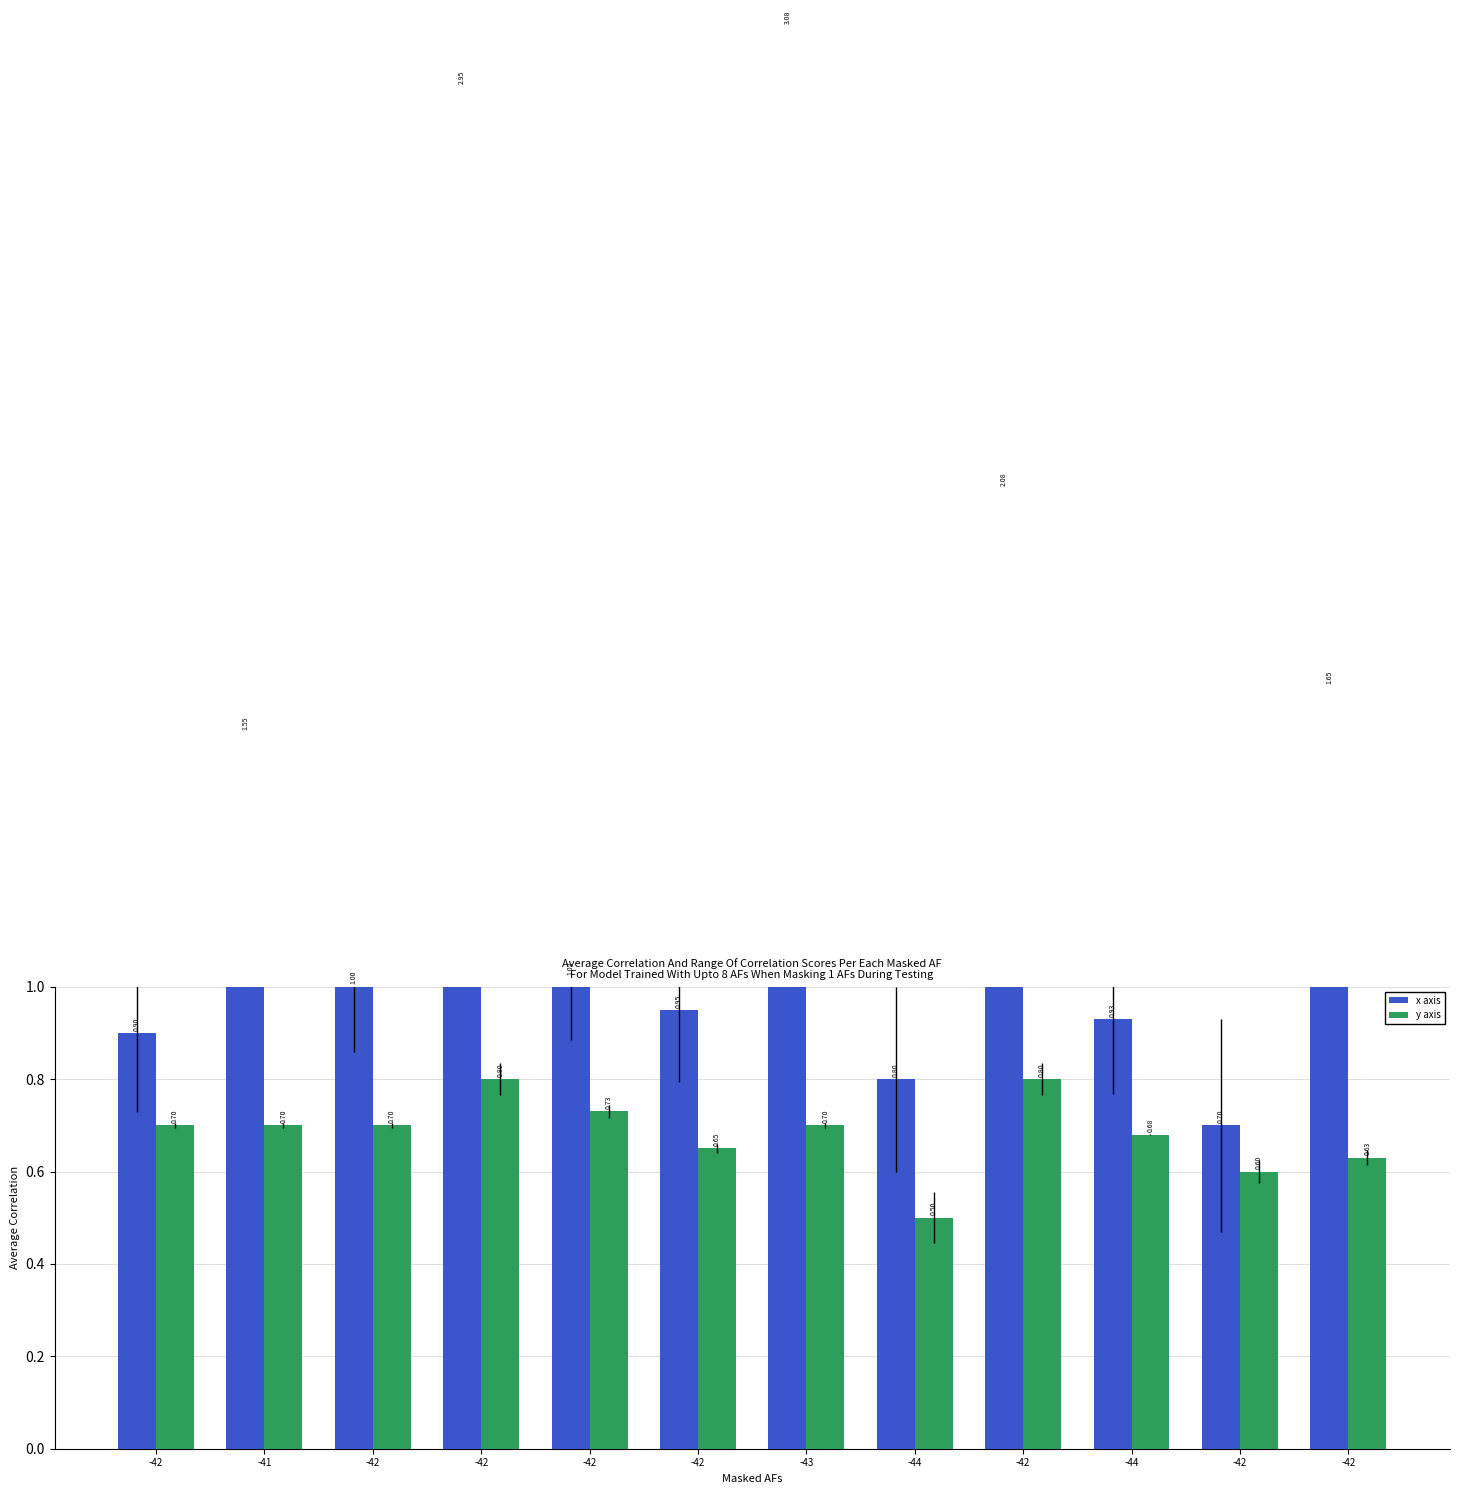

What is the difference between the maximum and minimum values in the x axis series?

2.4